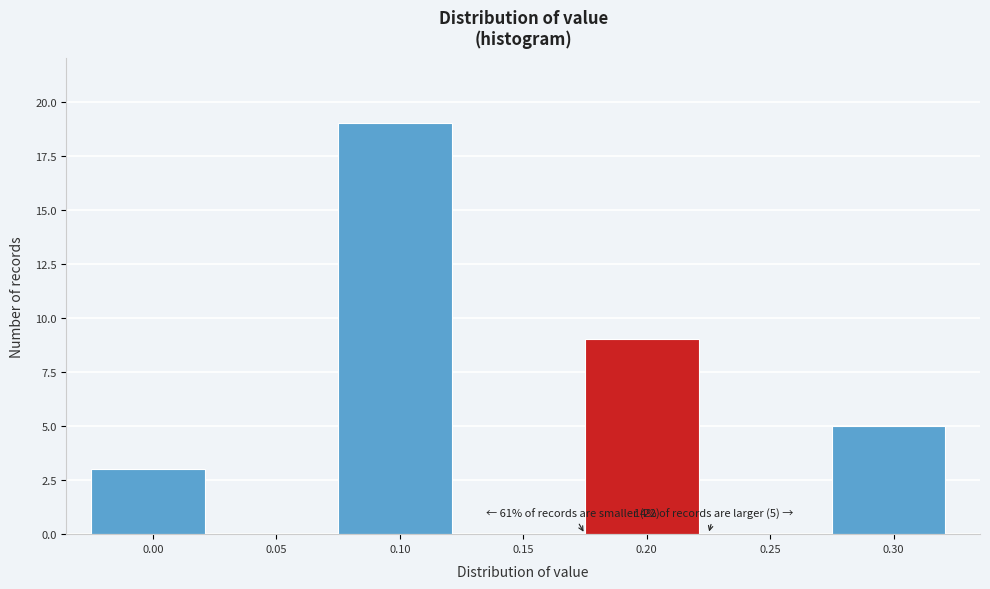

Reading left to right, extract all data points from this chart.

0.00=3	0.05=0	0.10=19	0.15=0	0.20=9	0.25=0	0.30=5